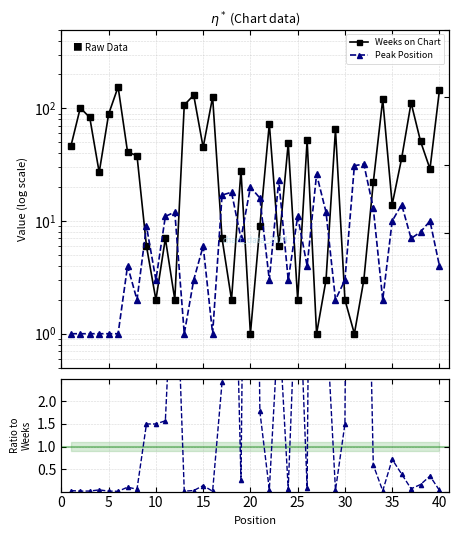

How many times do Weeks on Chart and Peak Position cross each other?

14